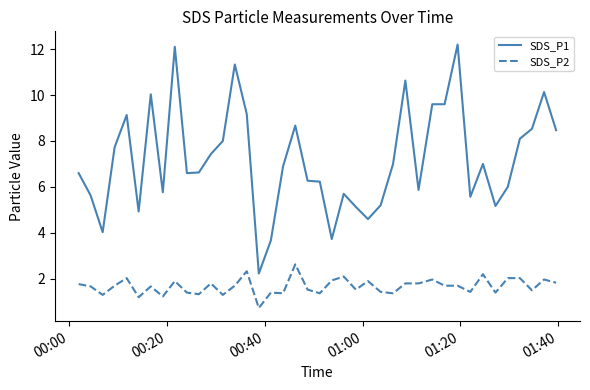

True or false: SDS_P1 and SDS_P2 cross at least once.

False